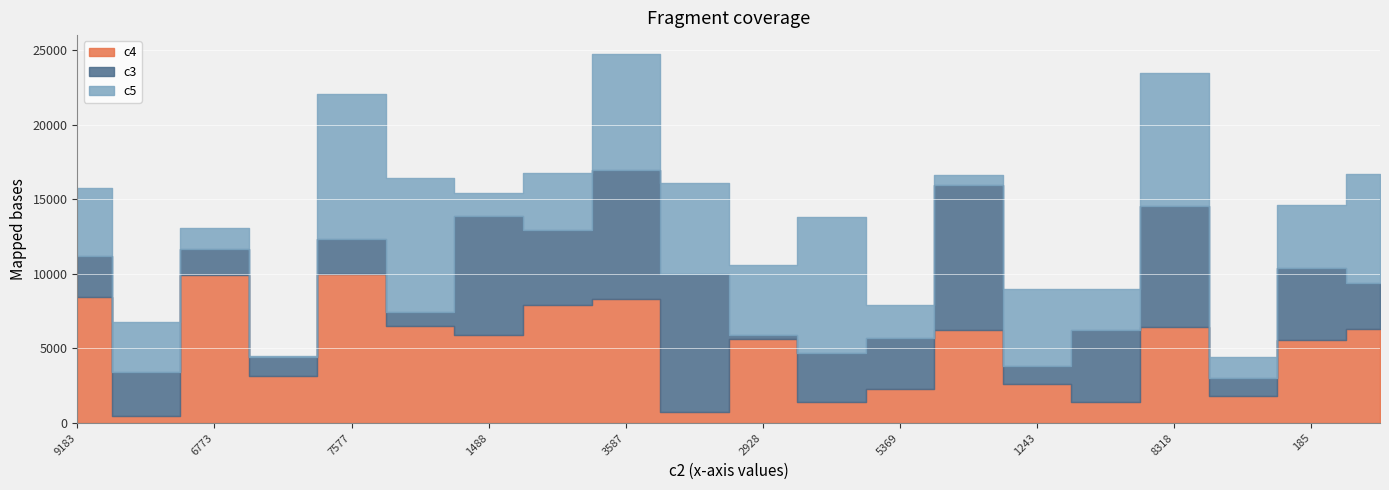

Between 9183 and 3587, which series saw the biggest shift?

c3